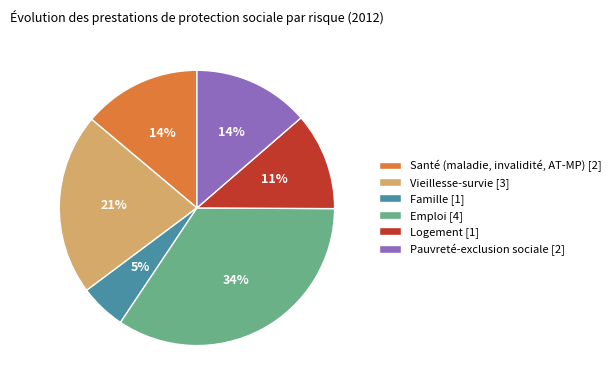

Between Famille and Santé (maladie, invalidité, AT-MP), which is larger?

Santé (maladie, invalidité, AT-MP)